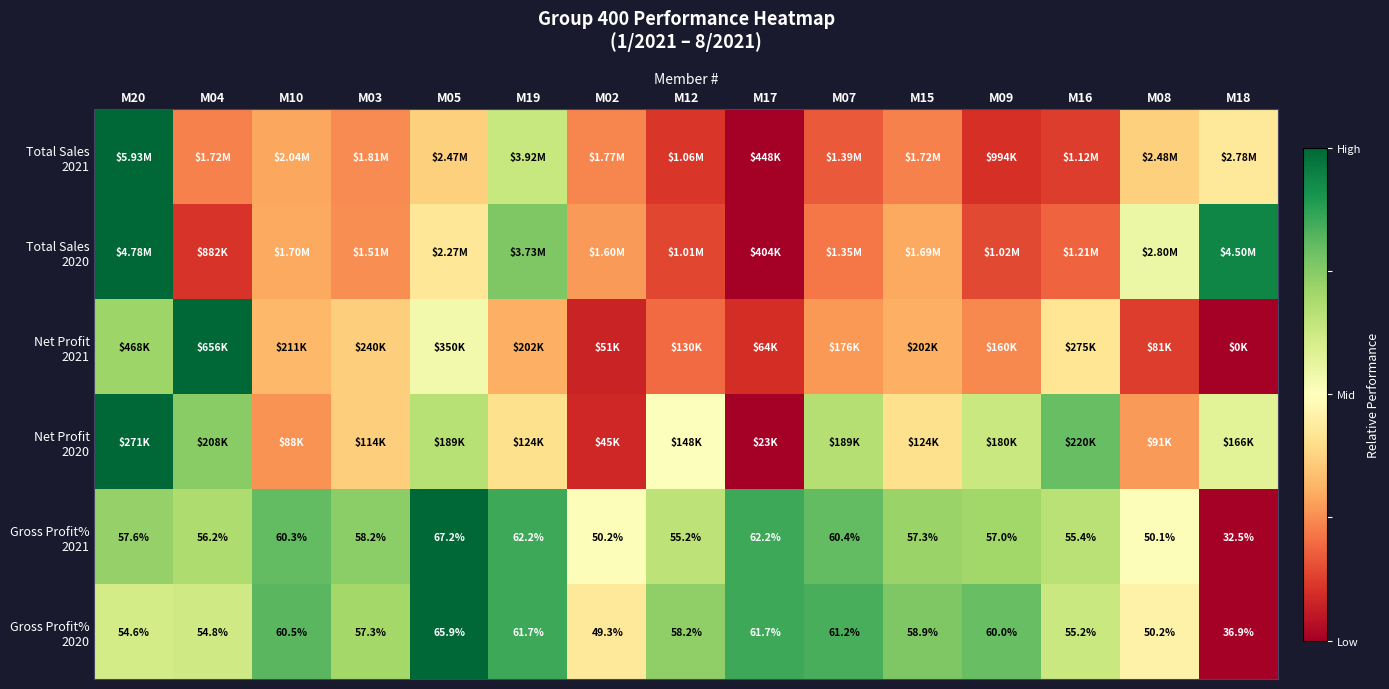

Which series has the widest spread of values?

Total Sales 2021